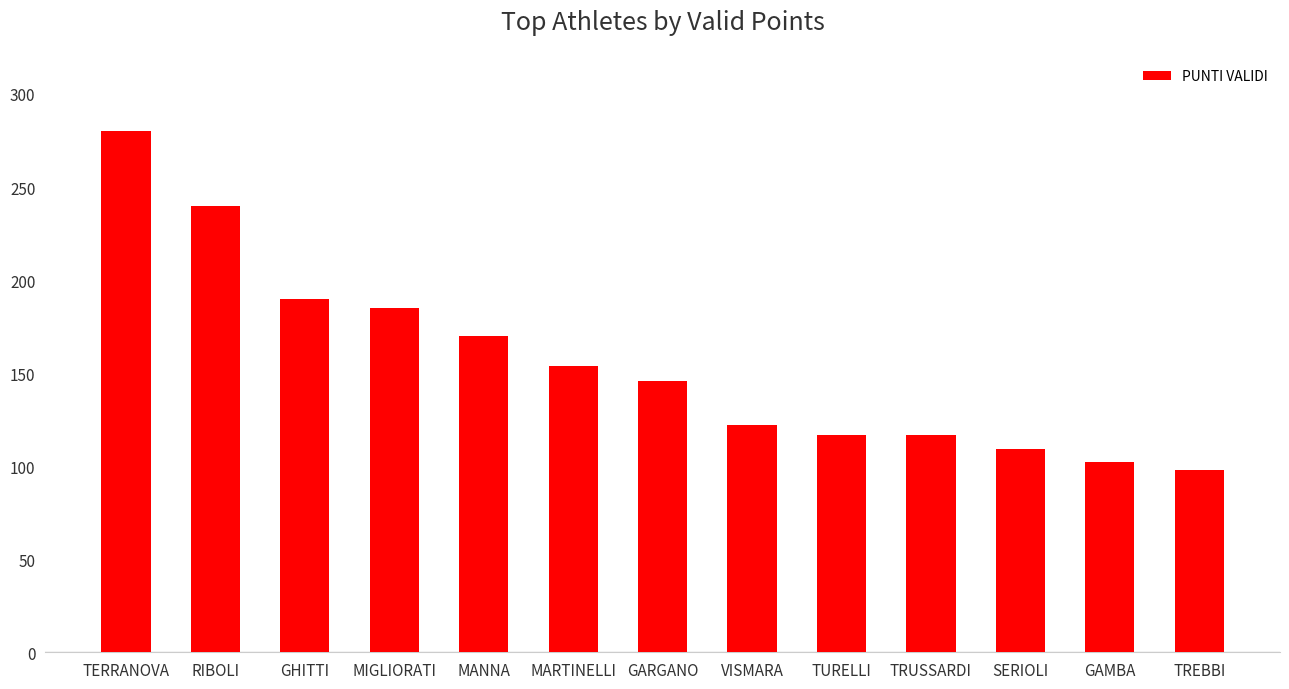

How many bars are there in total?

13